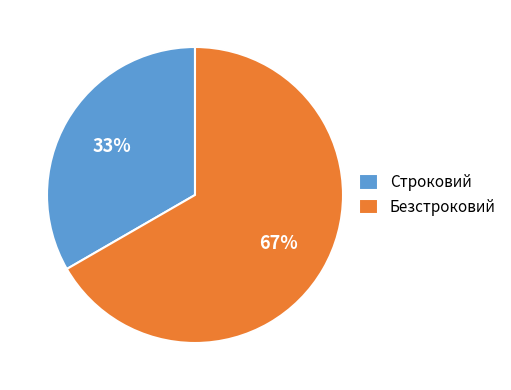

Which slice is the largest?

Безстроковий